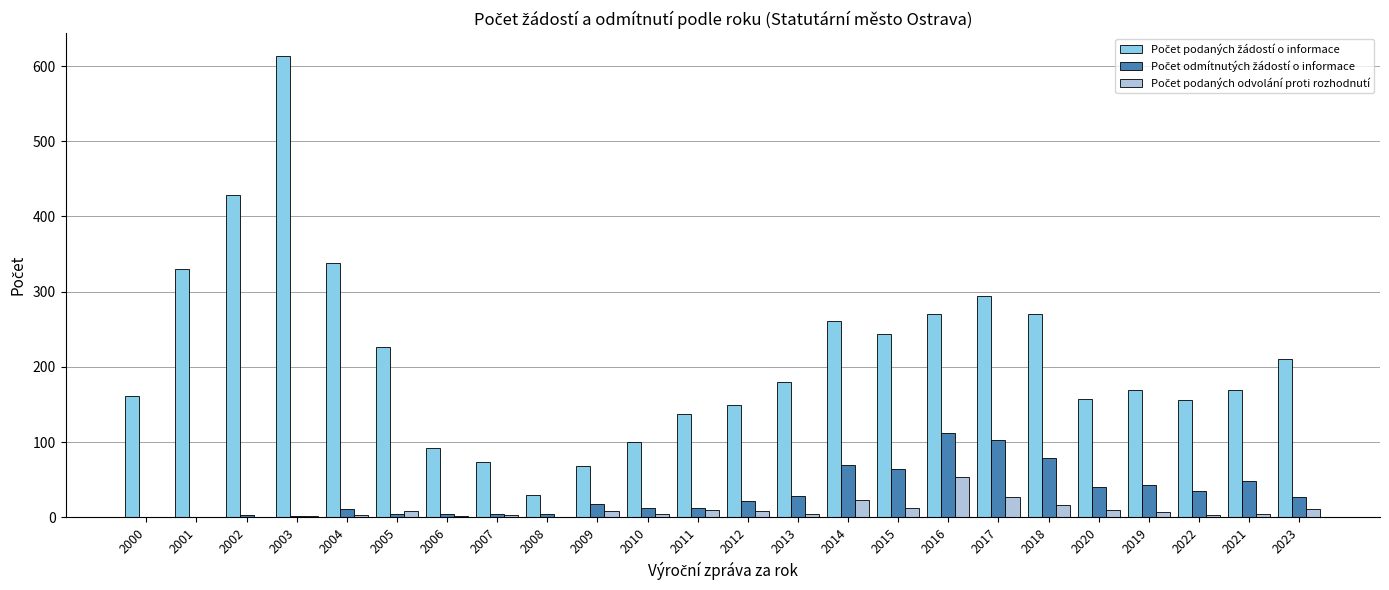

At which category is the sum across all series the highest?

2003